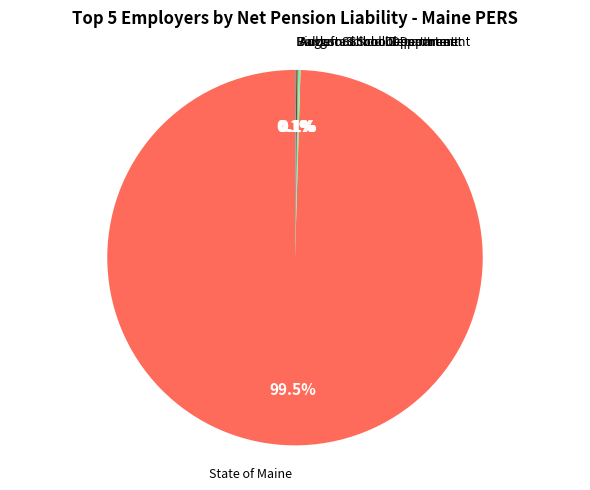

Which slice is the largest?

State of Maine